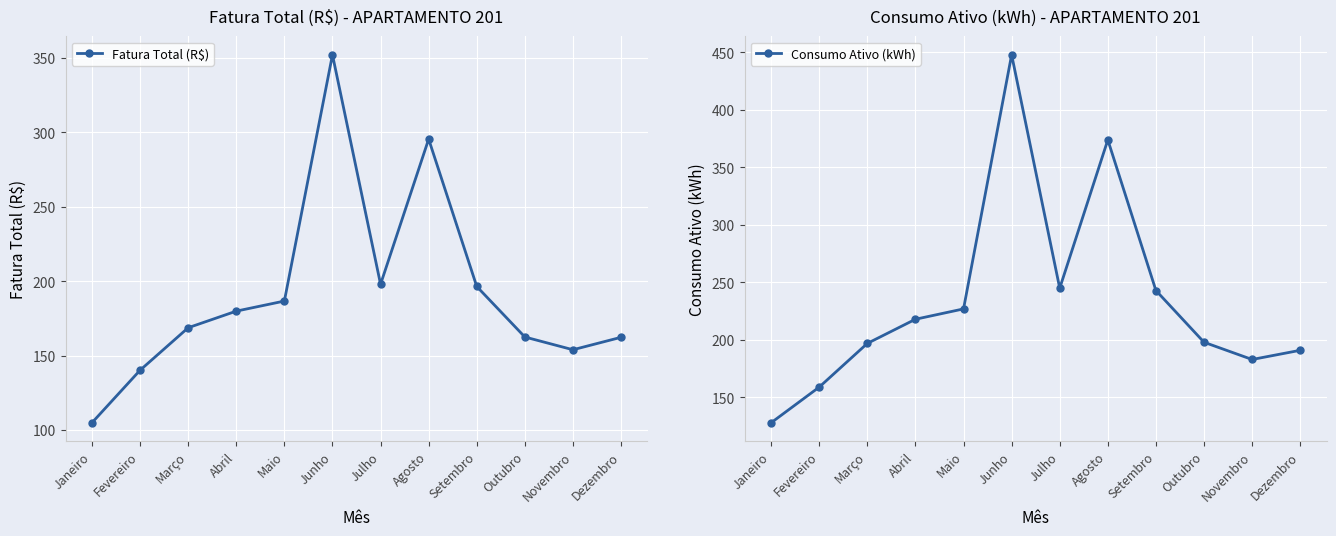

Read the Fatura Total (R$) value at Abril.

180.0